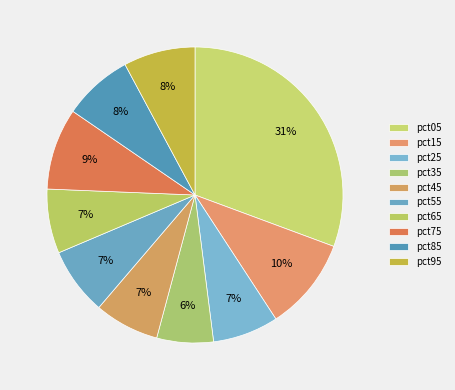

To the nearest percent, what portion does pct15 represent?

10%